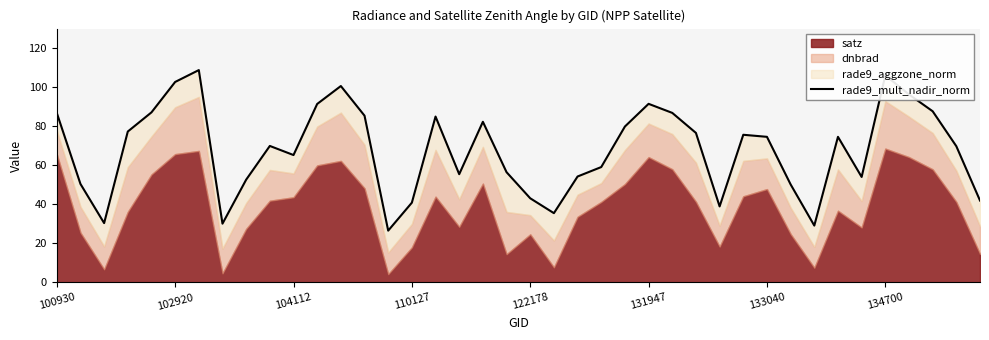

How many points are higher than both their immediate neighbors (excluding endpoints)?

9